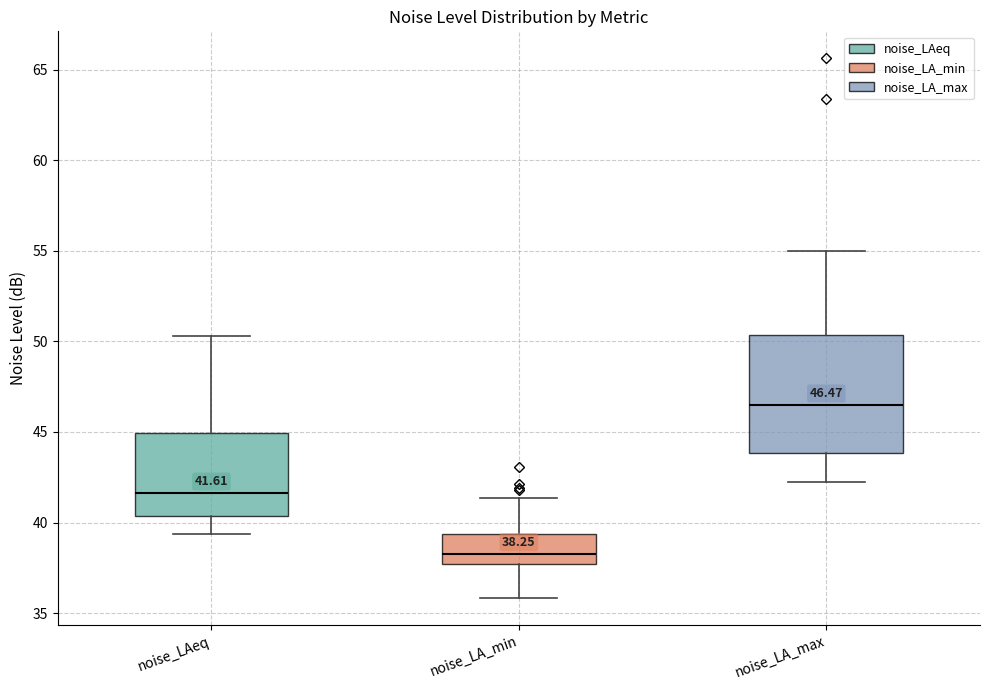

Which box's median line is the lowest?

noise_LA_min